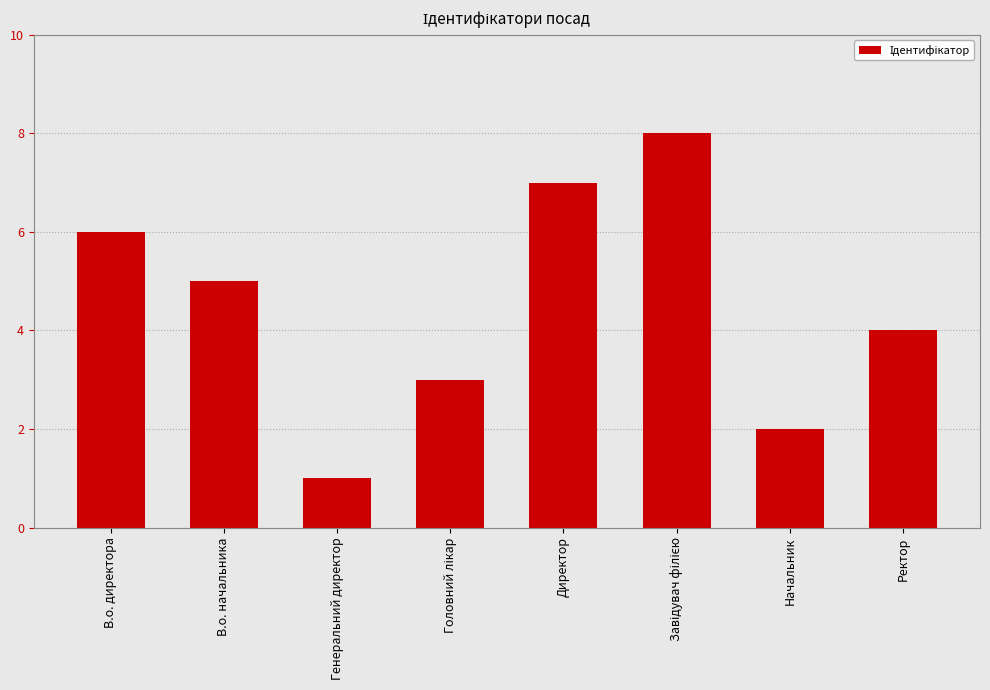

What is the difference between the maximum and minimum values?

7